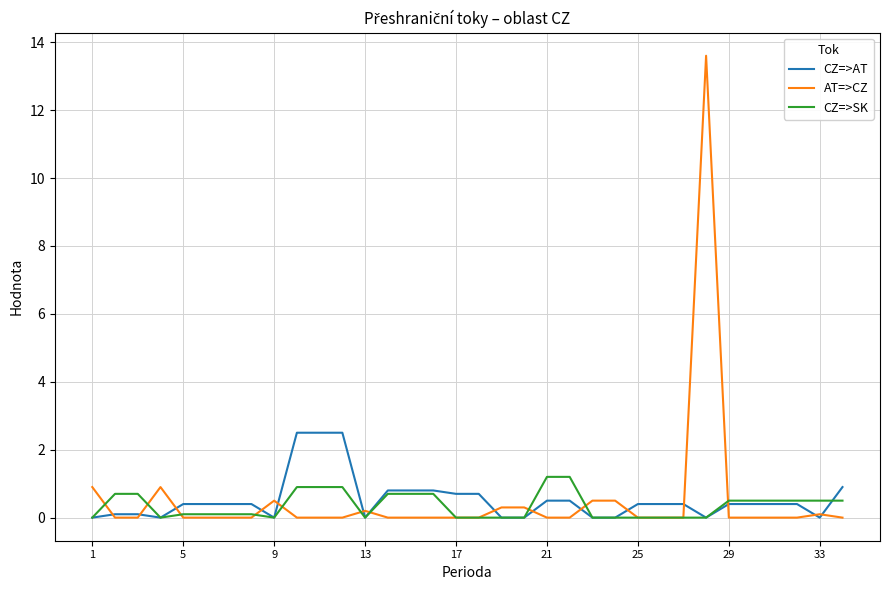

After their last crossing, which series has the higher values: CZ=>SK or CZ=>AT?

CZ=>AT